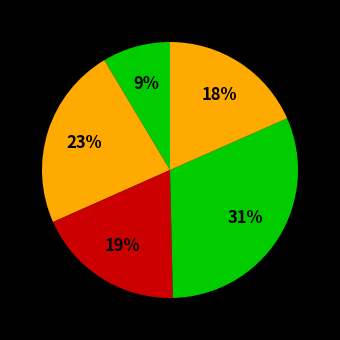

How many slices are in this pie chart?

5